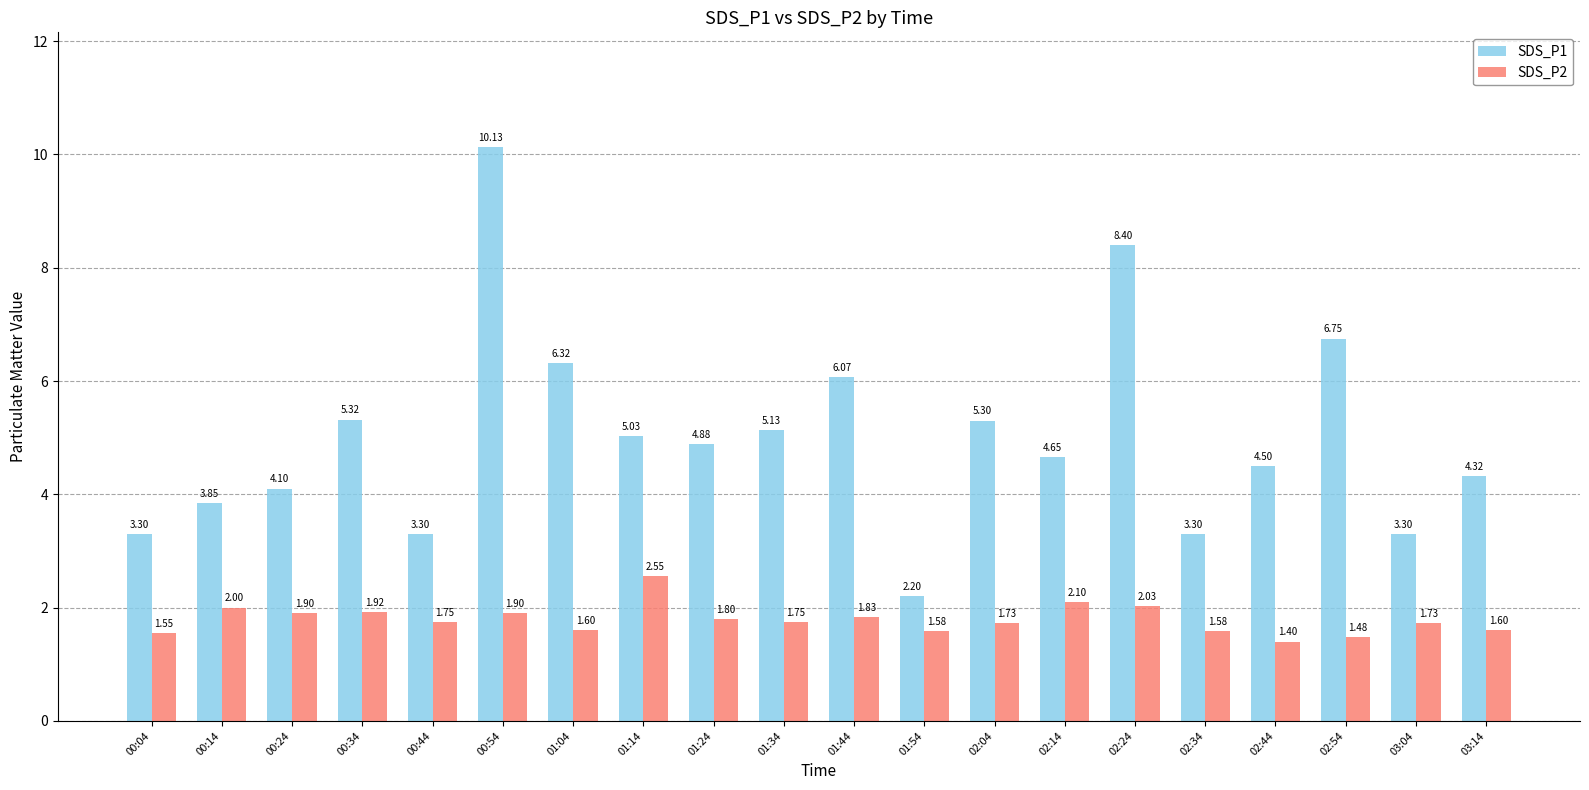

What is the difference between the maximum and minimum values in the SDS_P1 series?

7.9